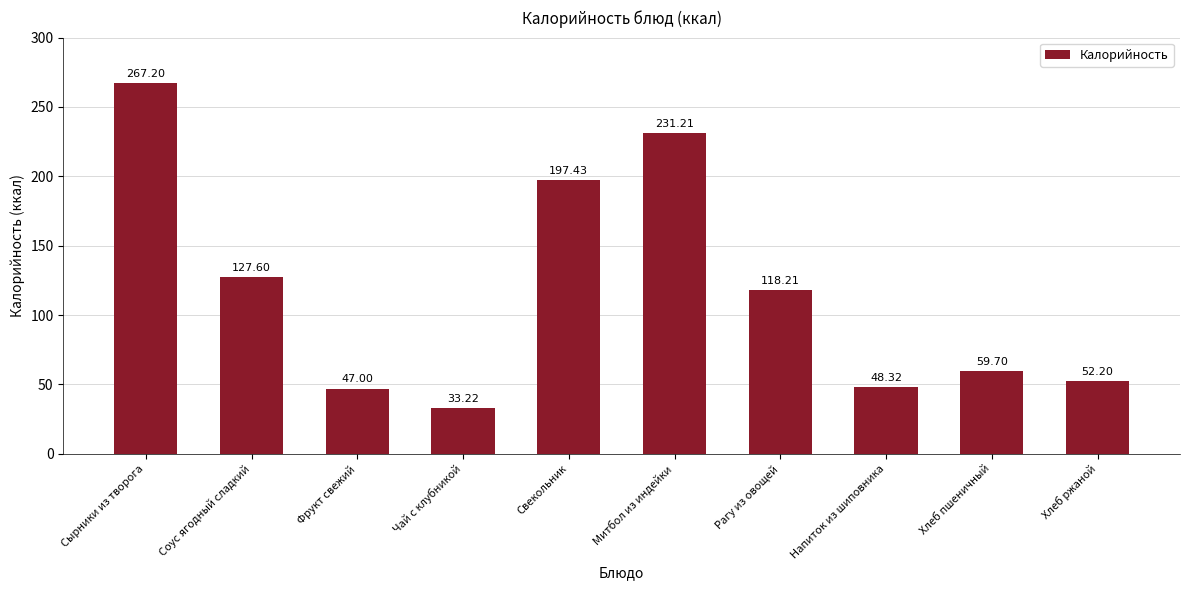

Which category has the highest value across all series?

Сырники из творога